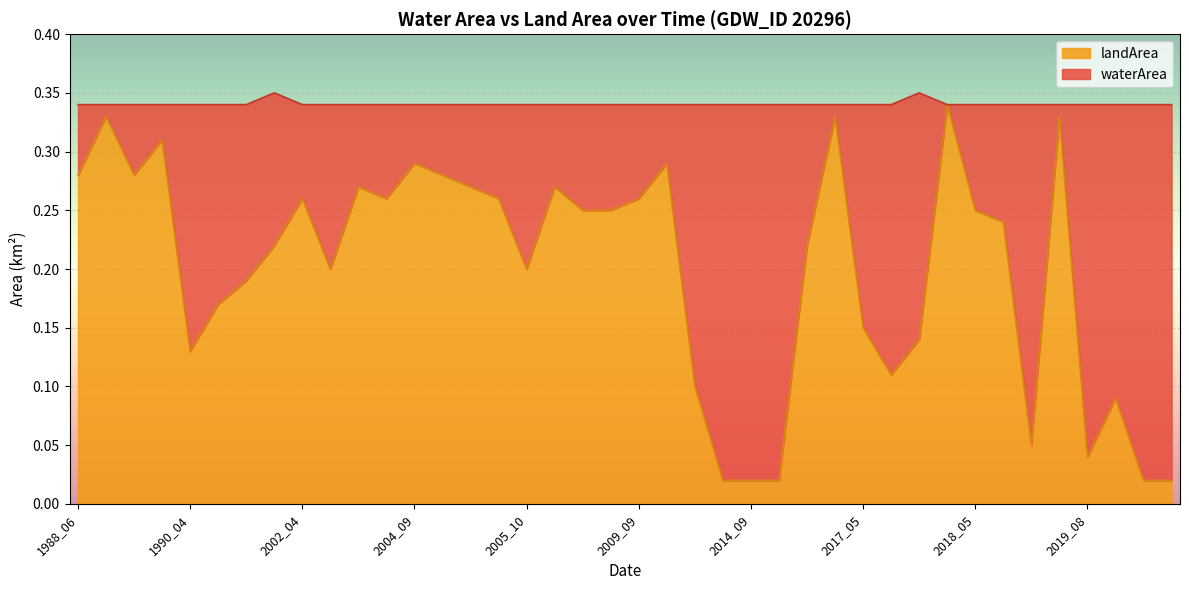

At which category does the data reach its first local valley?

1989_06